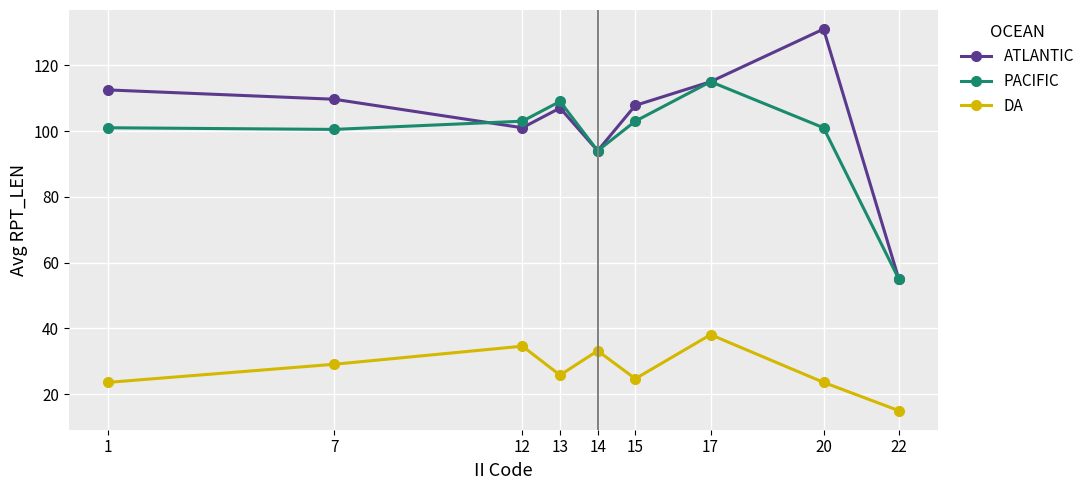

List the series in order of their peak value, highest first.

ATLANTIC, PACIFIC, DA